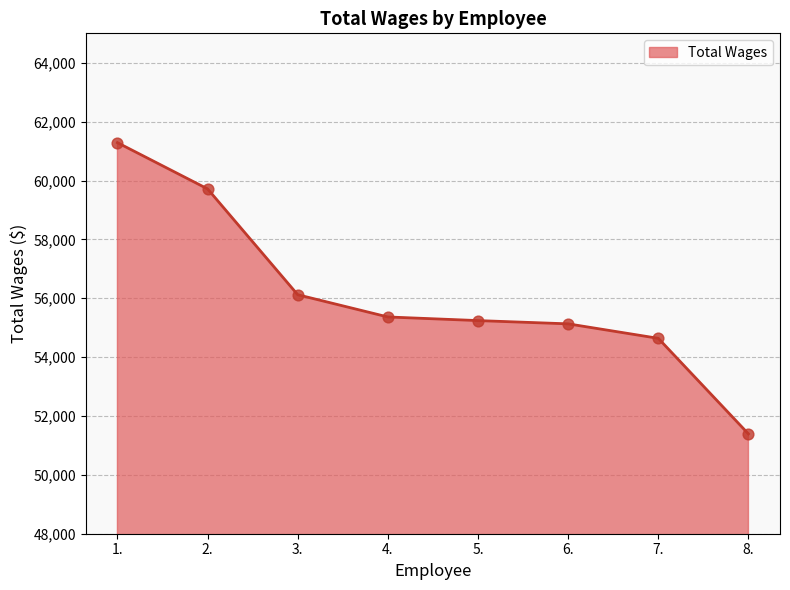

What is the change in value from 1. to 7.?

-6648